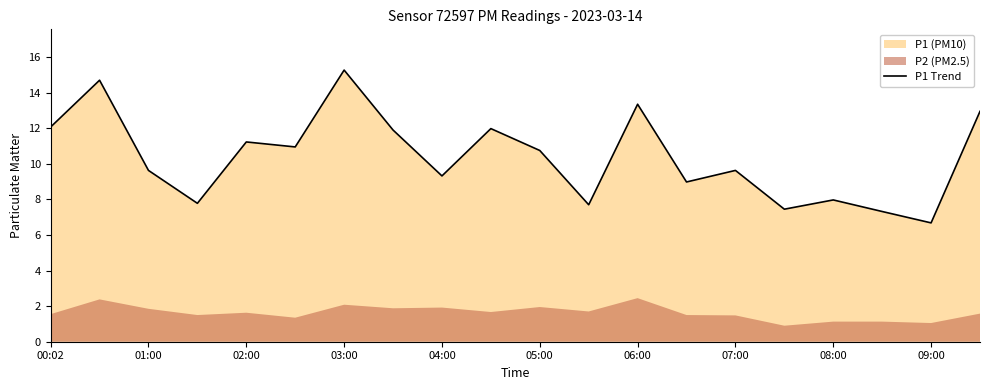

True or false: P1 Trend has a value of 9.6 at 07:00.

True